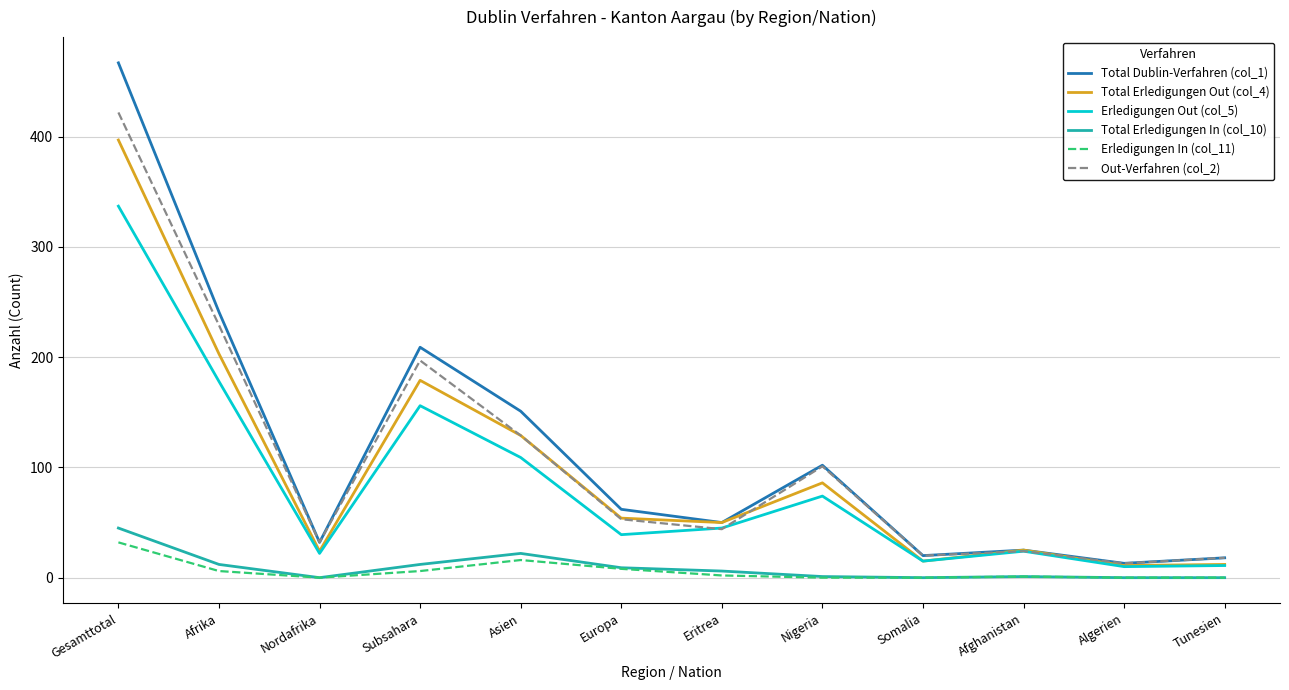

What are all the series names shown in the legend?

Total Dublin-Verfahren (col_1), Total Erledigungen Out (col_4), Erledigungen Out (col_5), Total Erledigungen In (col_10), Erledigungen In (col_11), Out-Verfahren (col_2)